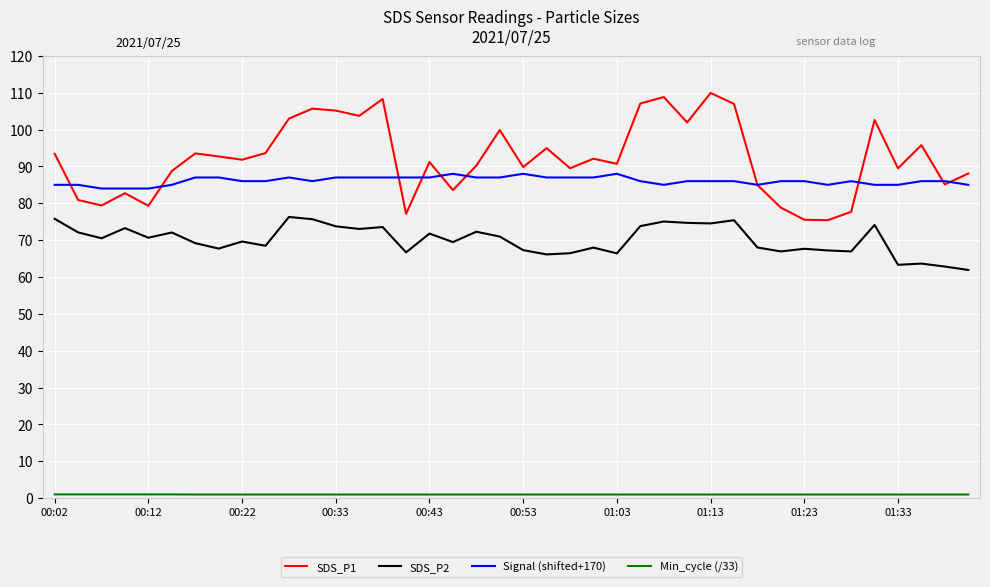

Which series has the largest total across all categories?

SDS_P1